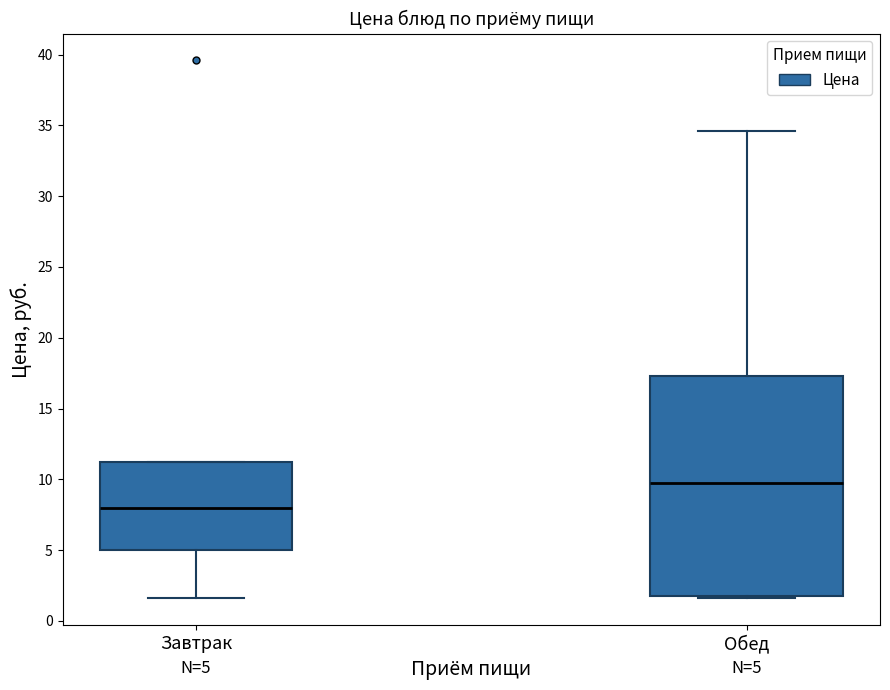

Comparing the boxes themselves (not the whiskers), which one is the tallest?

Обед